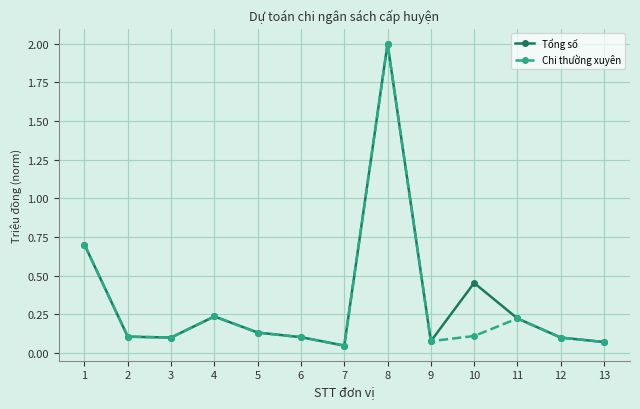

True or false: Chi thường xuyên has a value of 0.7 at 1.

True